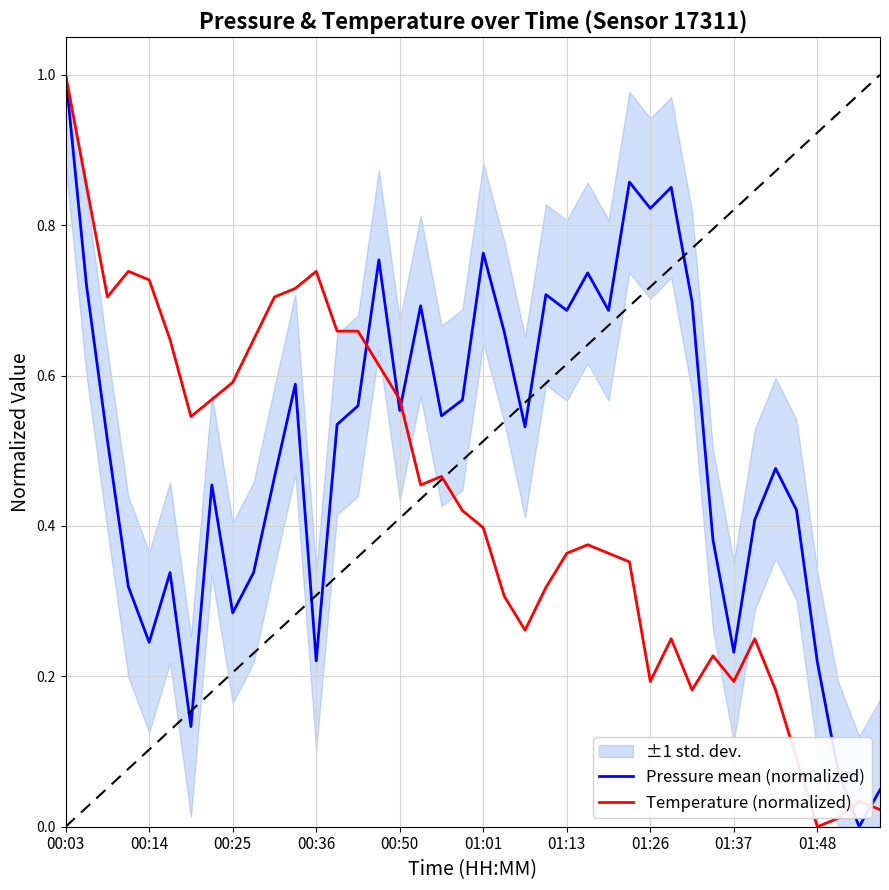

What are all the series names shown in the legend?

Pressure mean (normalized), Temperature (normalized)